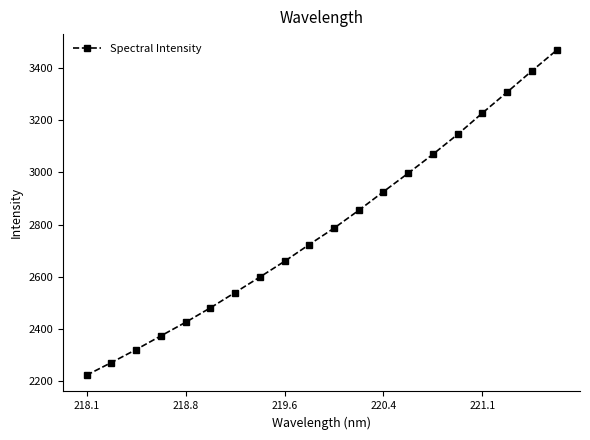

What is the value of the 15th point from the left?

3069.1